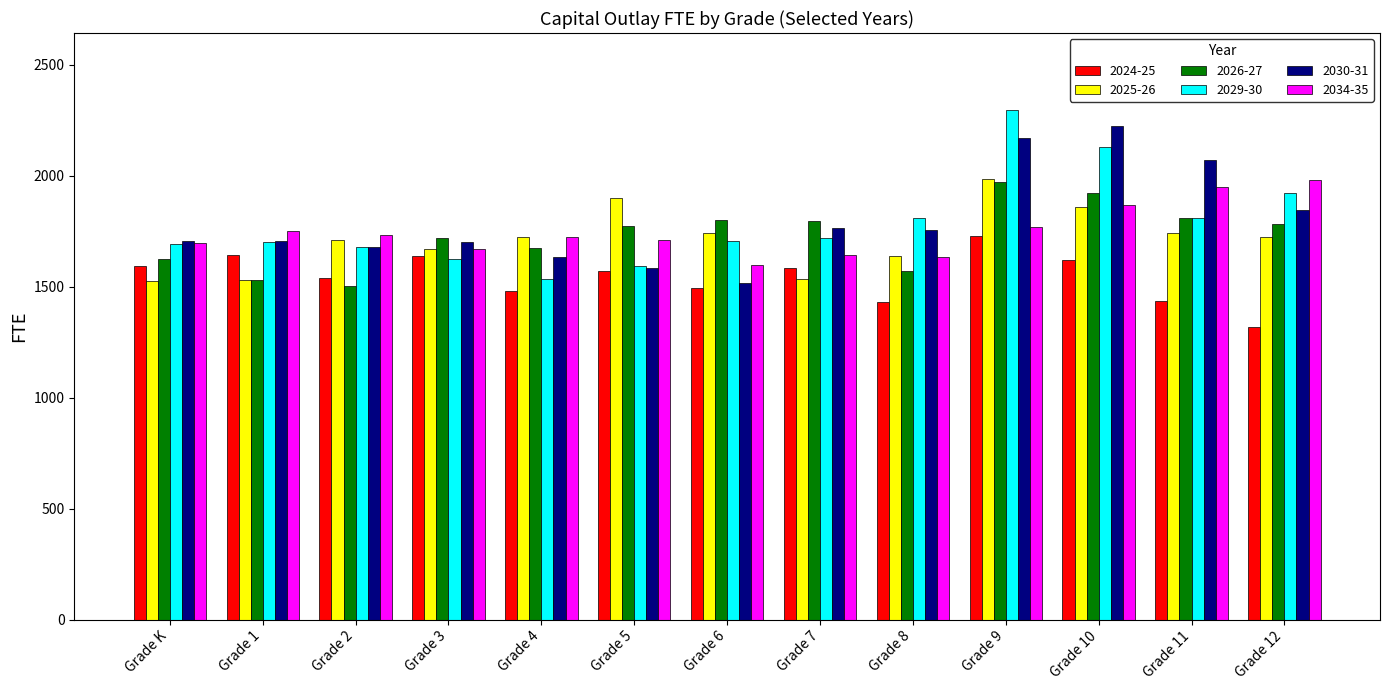

Is it true that 2026-27 equals 844.9 at Grade 5?

False